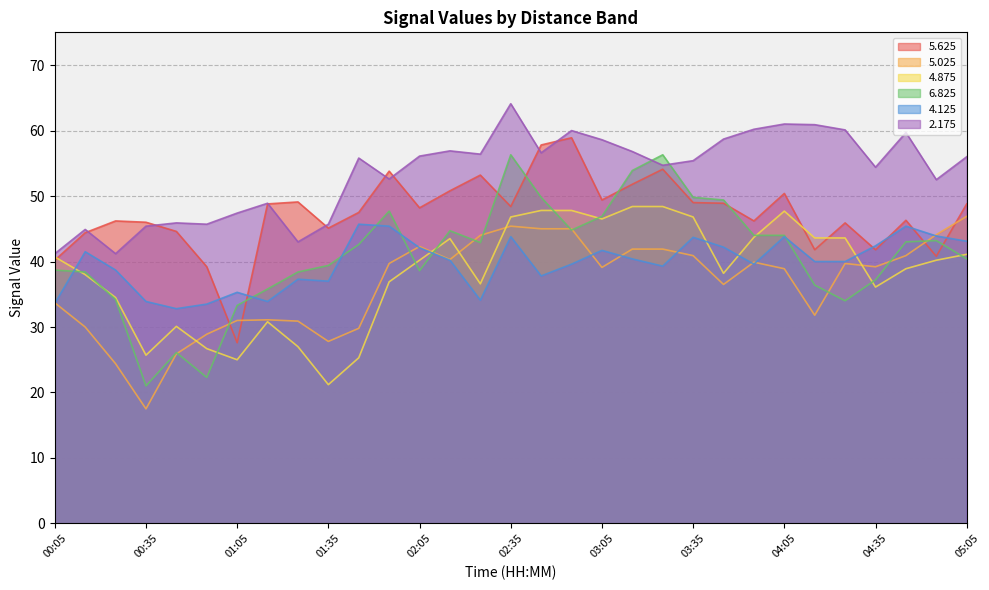

Is the value of   6.825 at 02:55 greater than the value of   2.175 at 01:05?

No